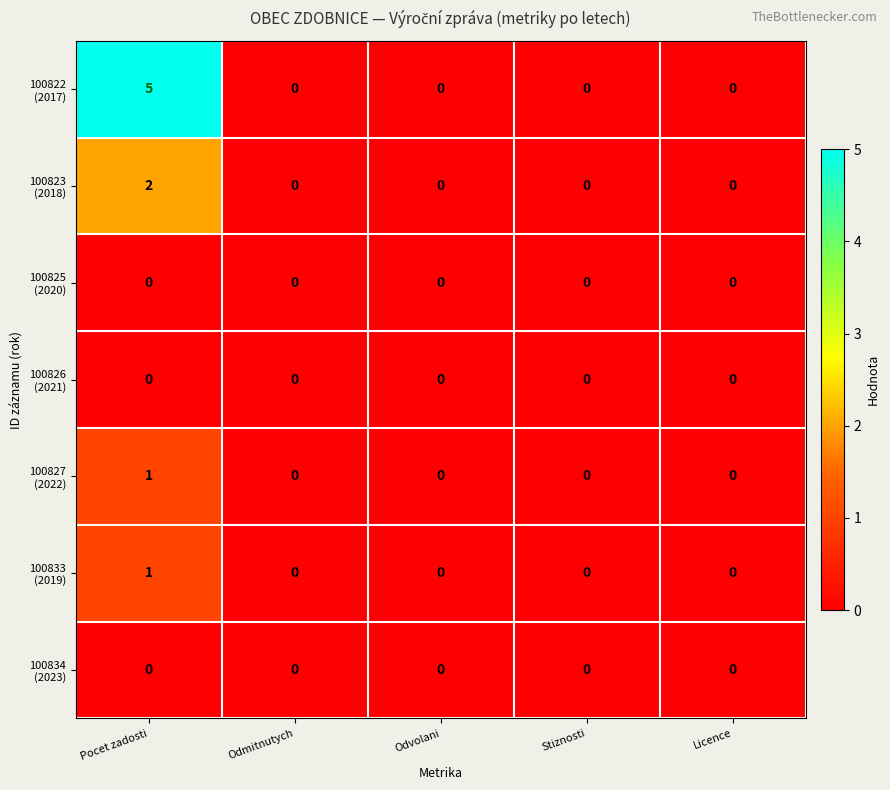

How many series are shown in this chart?

7